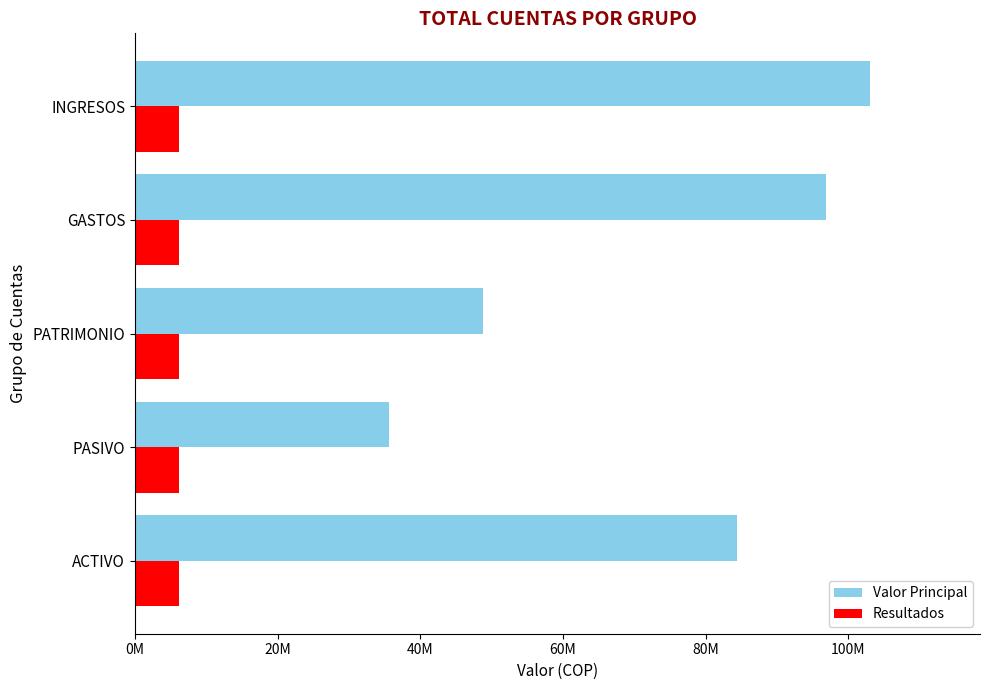

At which category is the sum across all series the highest?

INGRESOS